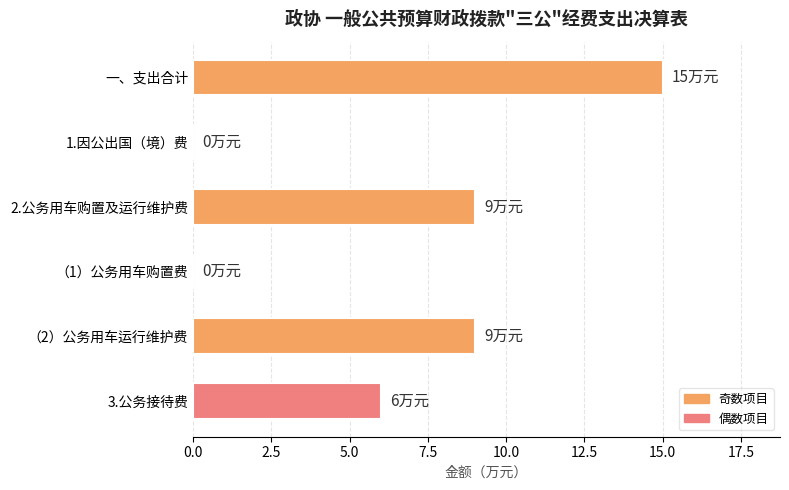

Are the bars horizontal?

Yes